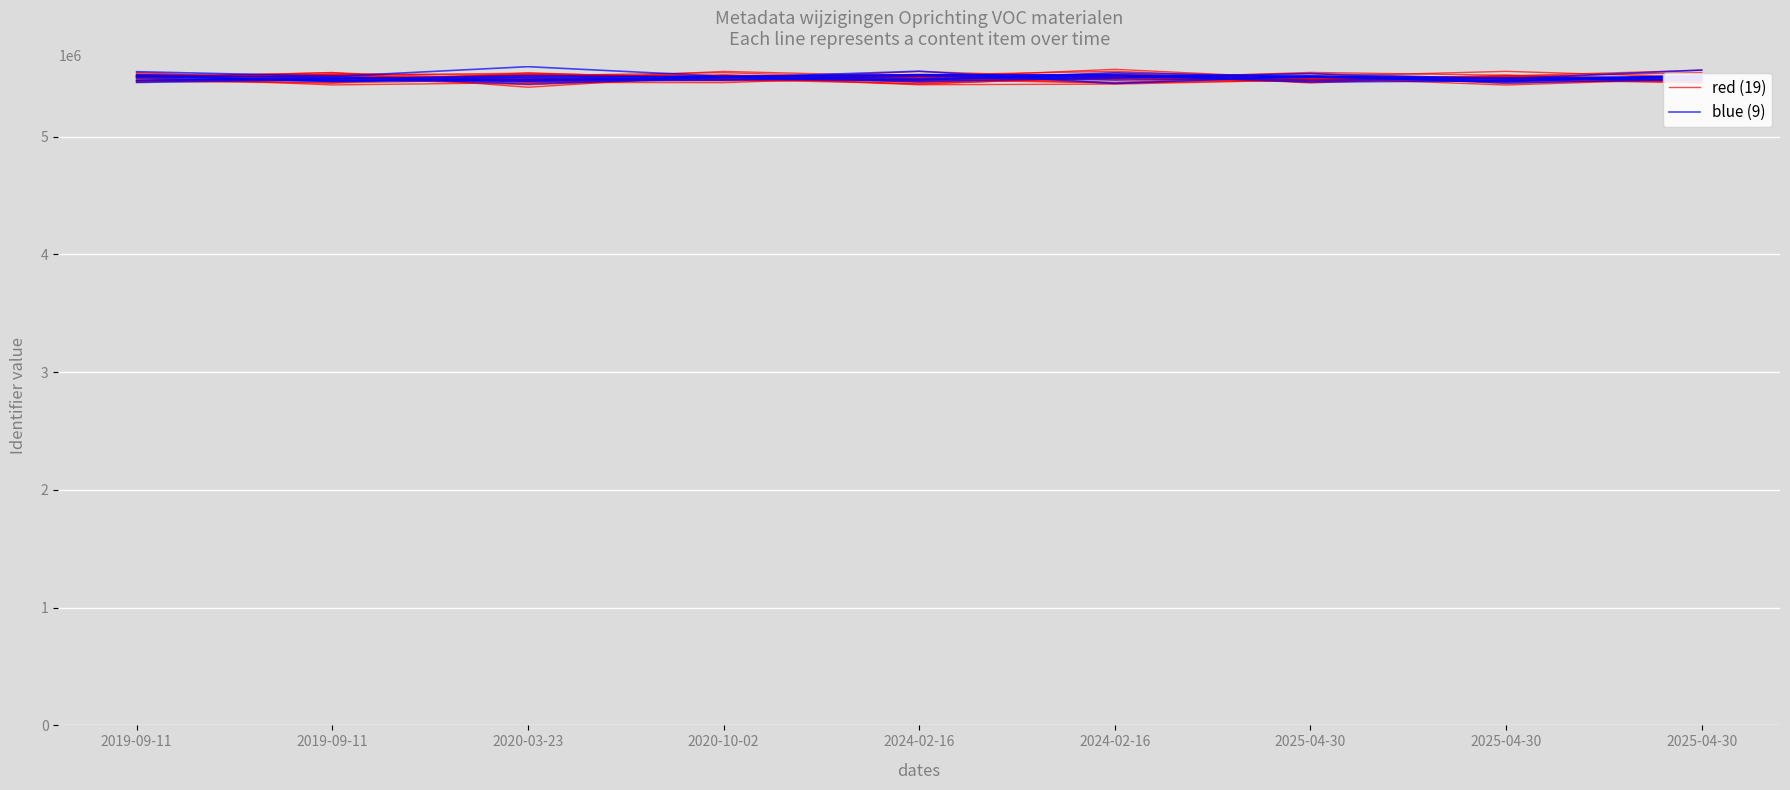

At 2020-10-02, list the series in order from smallest to largest.

blue (9), red (19)